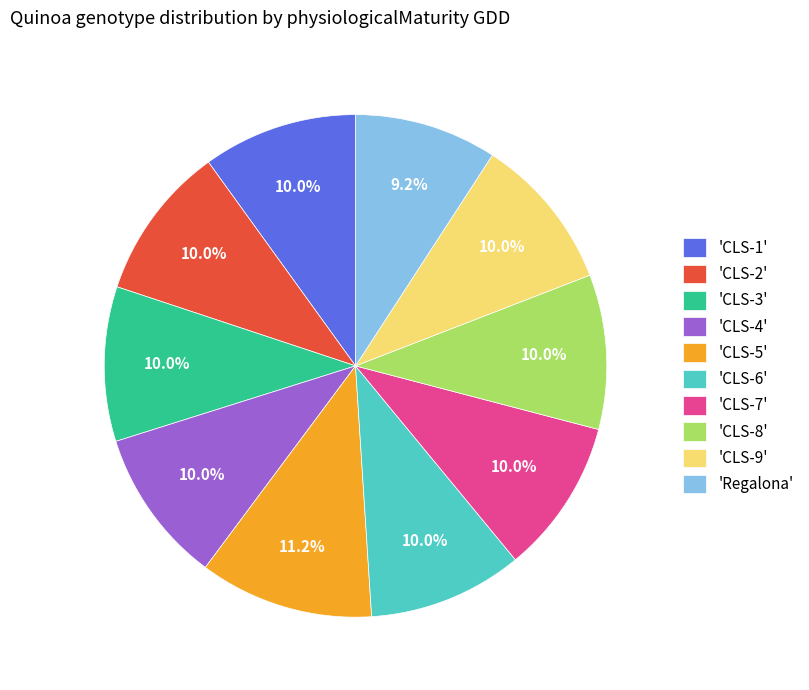

How many slices are in this pie chart?

10